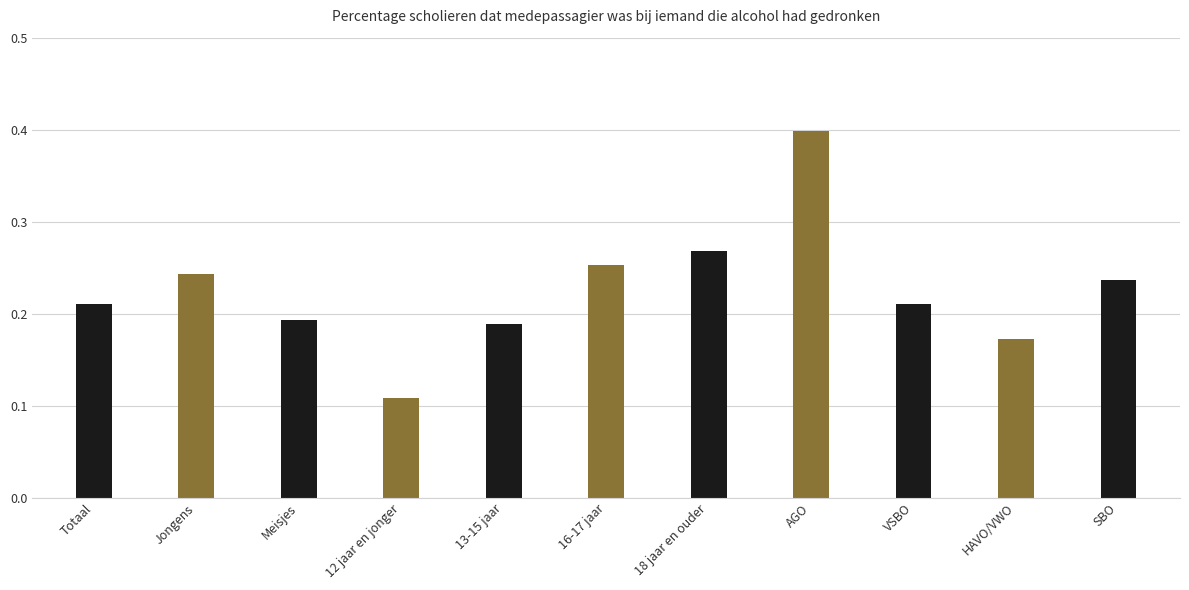

What is the value of the 4th bar from the left?

0.1